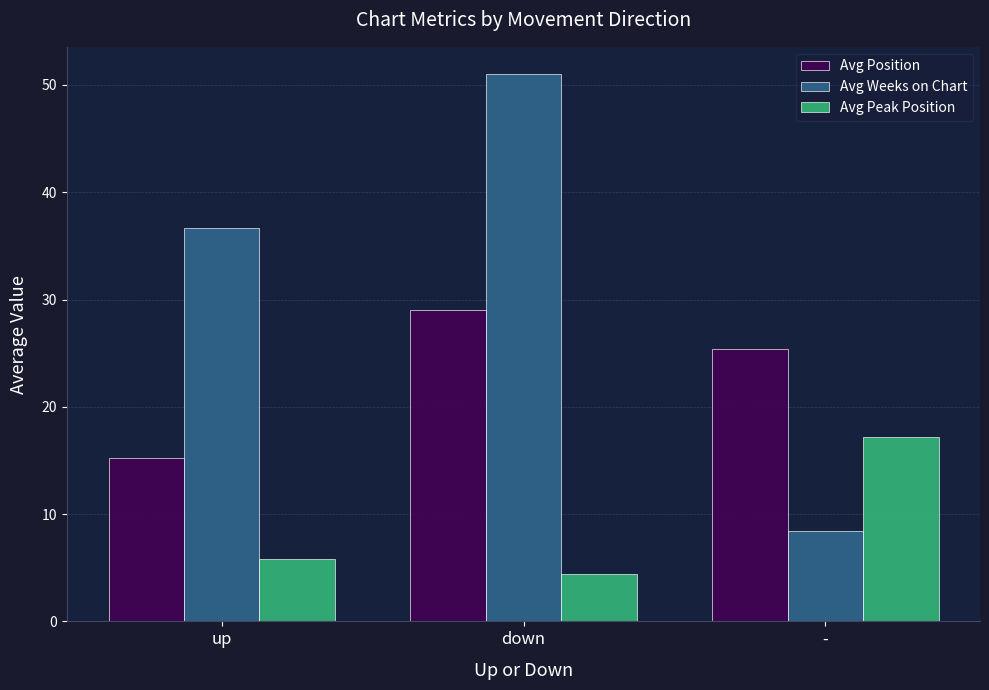

List the series in order of their overall mean, lowest first.

Avg Peak Position, Avg Position, Avg Weeks on Chart